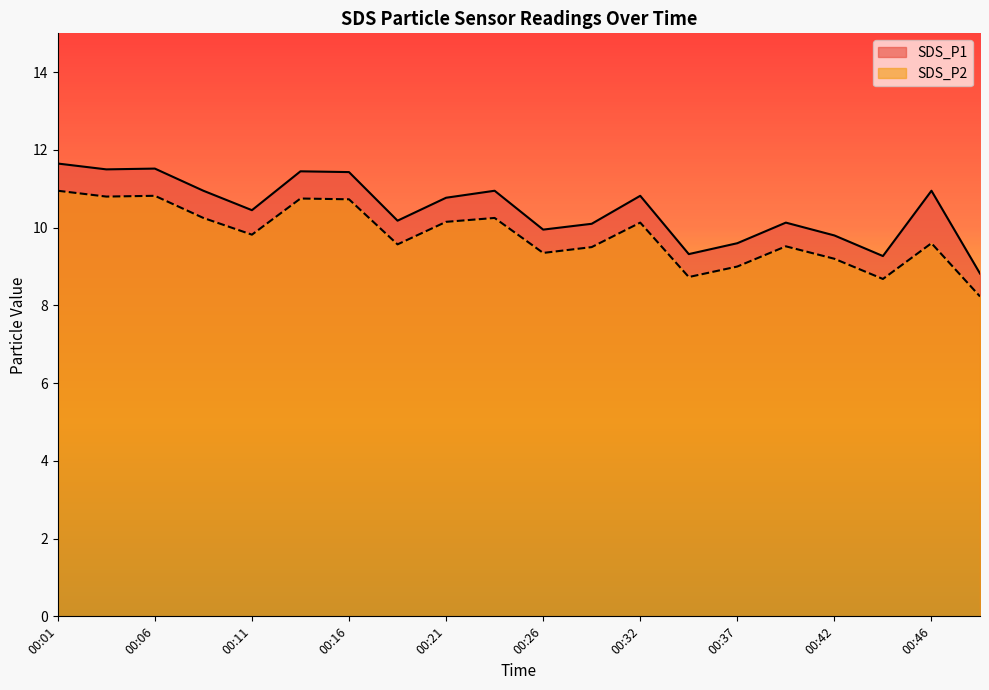

The SDS_P2 series shows 3.8 at 00:37. True or false?

False